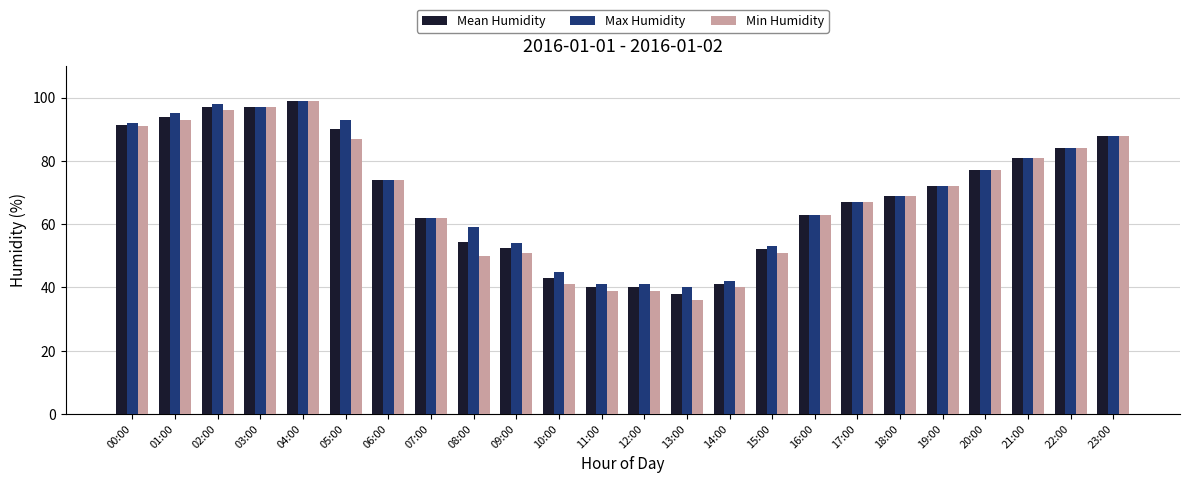

What is the label of the 21st bar from the left?

20:00